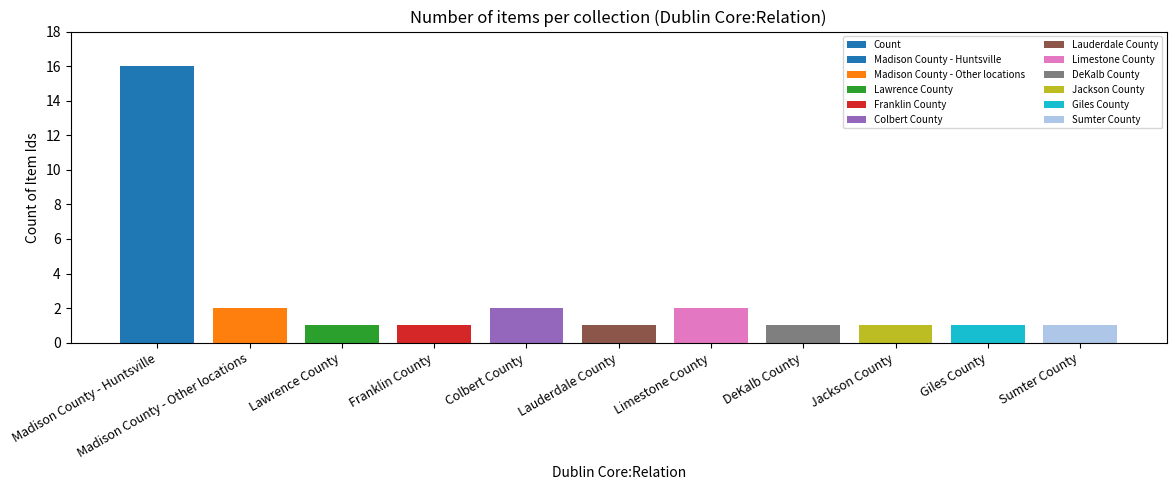

The value at Jackson County is 2. True or false?

False